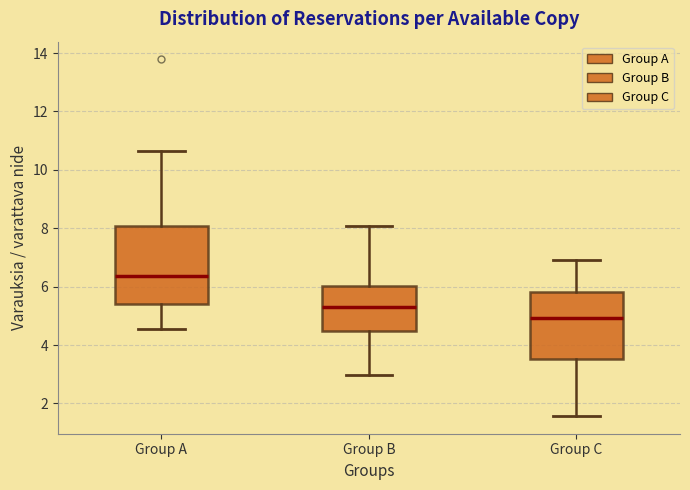

Which box has the lowest median line?

Group C